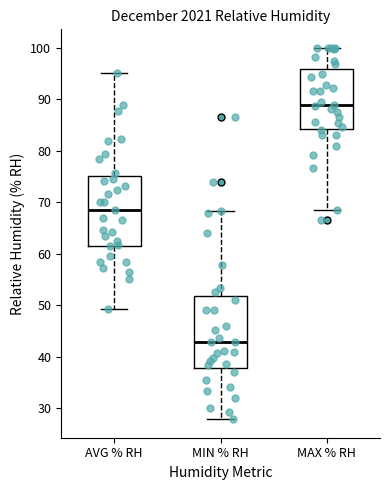

Which box has the lowest median line?

MIN % RH